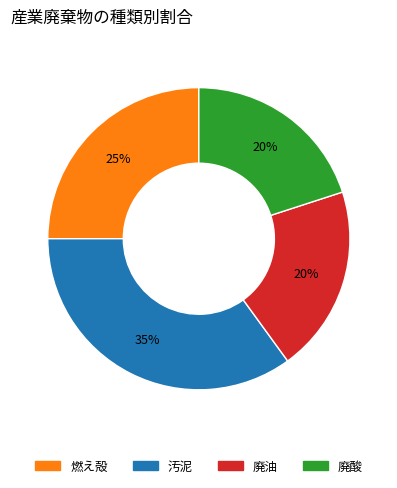

The 燃え殻 slice represents 25% of the pie. True or false?

True